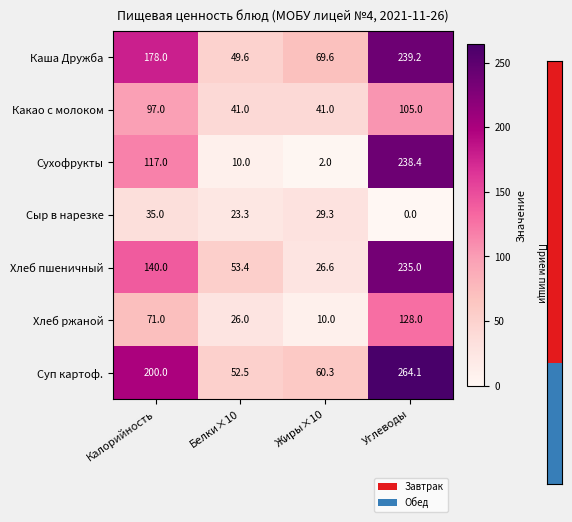

Reading right to left, transcribe all the data shown in this chart.

Каша Дружба: Углеводы=239.2	Жиры×10=69.6	Белки×10=49.6	Калорийность=178.0
Какао с молоком: Углеводы=105.0	Жиры×10=41.0	Белки×10=41.0	Калорийность=97.0
Сухофрукты: Углеводы=238.4	Жиры×10=2.0	Белки×10=10.0	Калорийность=117.0
Сыр в нарезке: Углеводы=0.0	Жиры×10=29.3	Белки×10=23.3	Калорийность=35.0
Хлеб пшеничный: Углеводы=235.0	Жиры×10=26.6	Белки×10=53.4	Калорийность=140.0
Хлеб ржаной: Углеводы=128.0	Жиры×10=10.0	Белки×10=26.0	Калорийность=71.0
Суп картоф.: Углеводы=264.1	Жиры×10=60.3	Белки×10=52.5	Калорийность=200.0